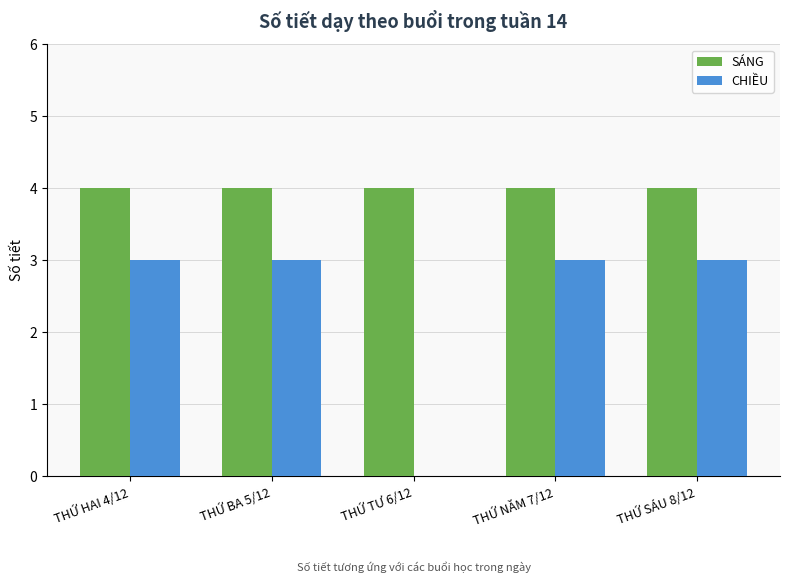

What is the greatest value displayed?

4